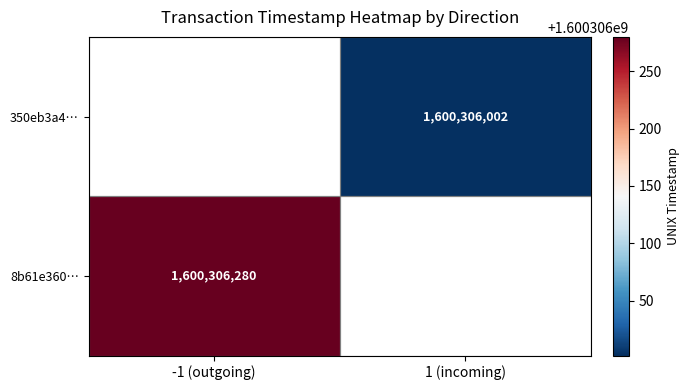

What is the total value across all series at time_stamp?

3200612282